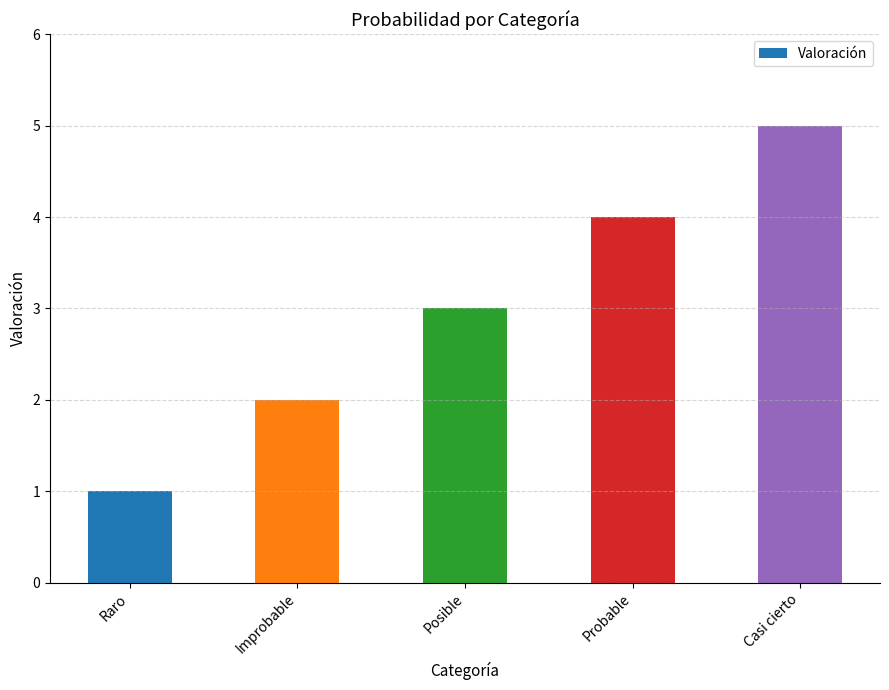

Approximately how many times larger is the value at Improbable compared to Casi cierto?

0.4